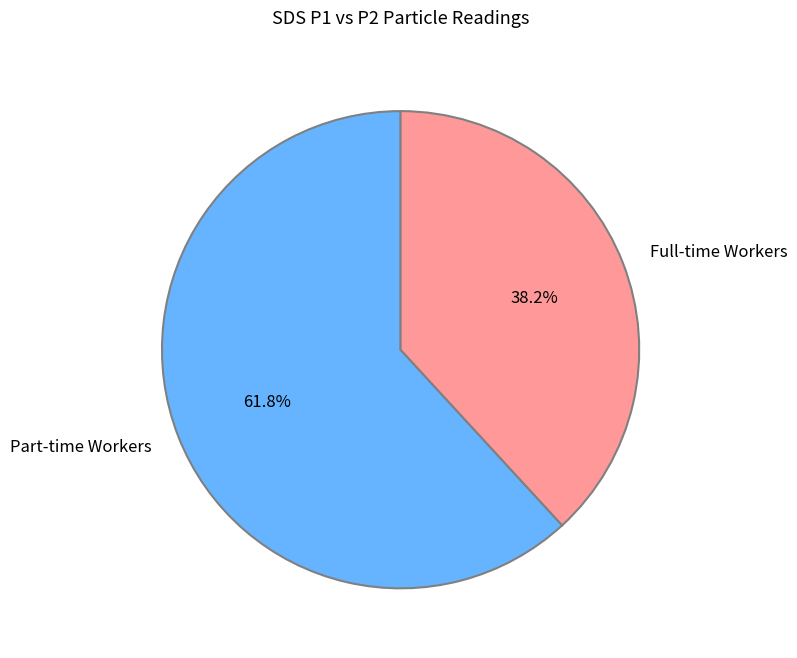

Which has a higher value, Full-time Workers or Part-time Workers?

Part-time Workers